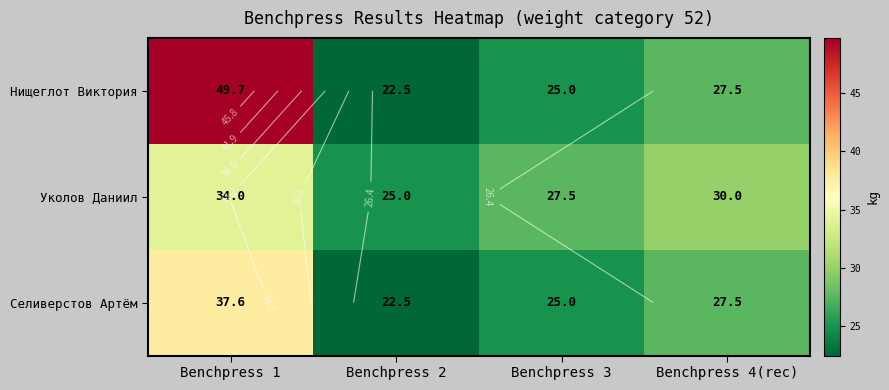

Where does the Нищеглот Виктория series first go above 27?

Benchpress 1